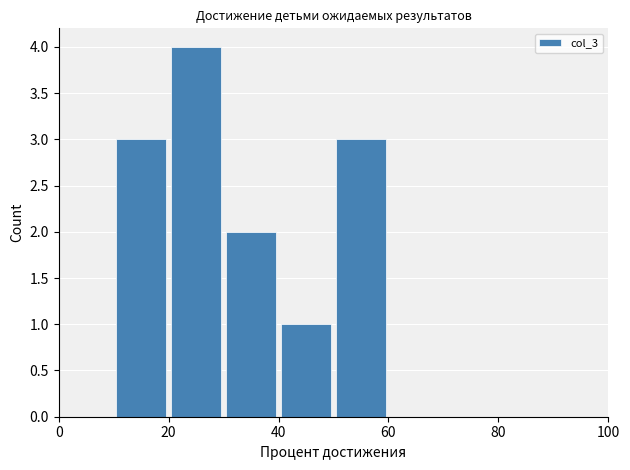

Reading left to right, transcribe this chart: for each bar, give the range it covers on the x-axis and its height. The values are not printed on the chart, so give them approximately, as read against the axis.

0 to 10: 0
10 to 20: 3
20 to 30: 4
30 to 40: 2
40 to 50: 1
50 to 60: 3
60 to 70: 0
70 to 80: 0
80 to 90: 0
90 to 100: 0